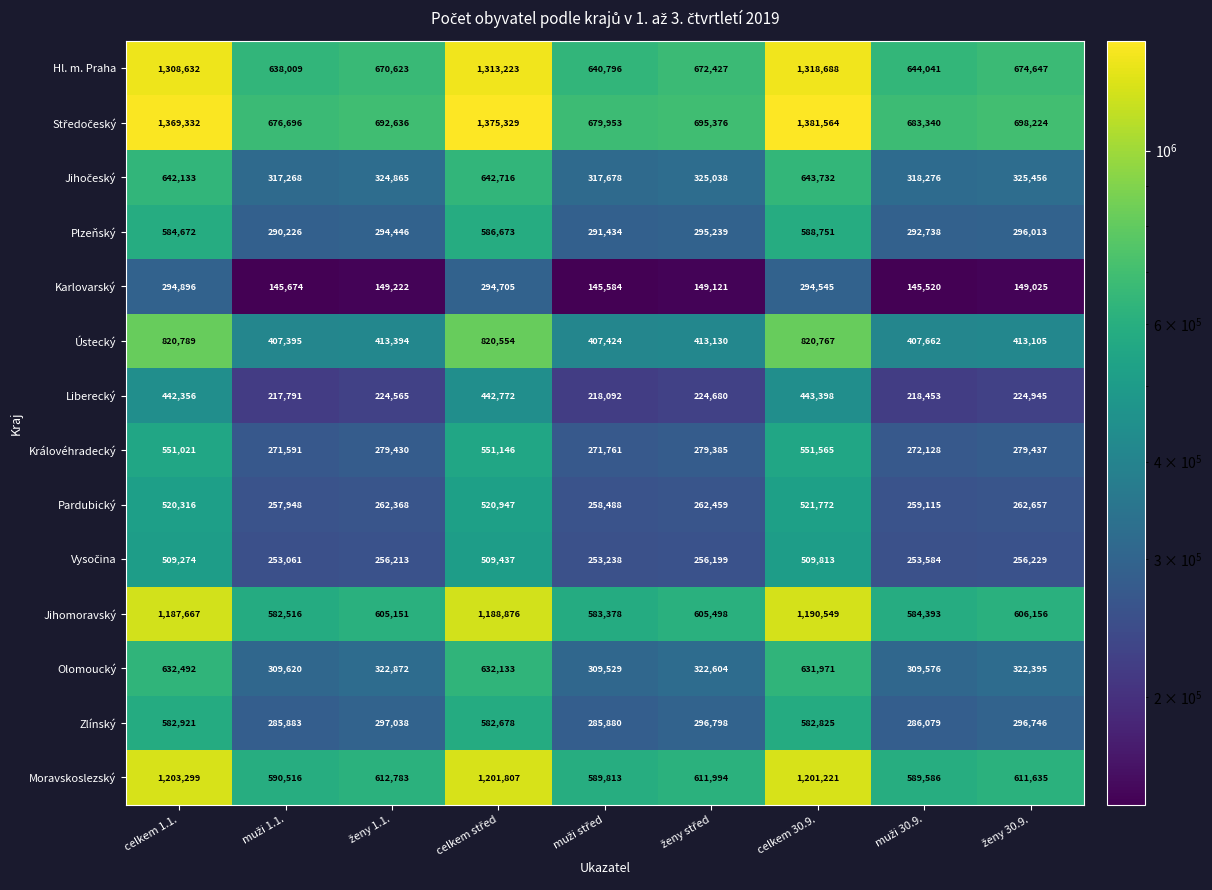

Where does the Olomoucký series first go above 322604?

celkem 1.1.